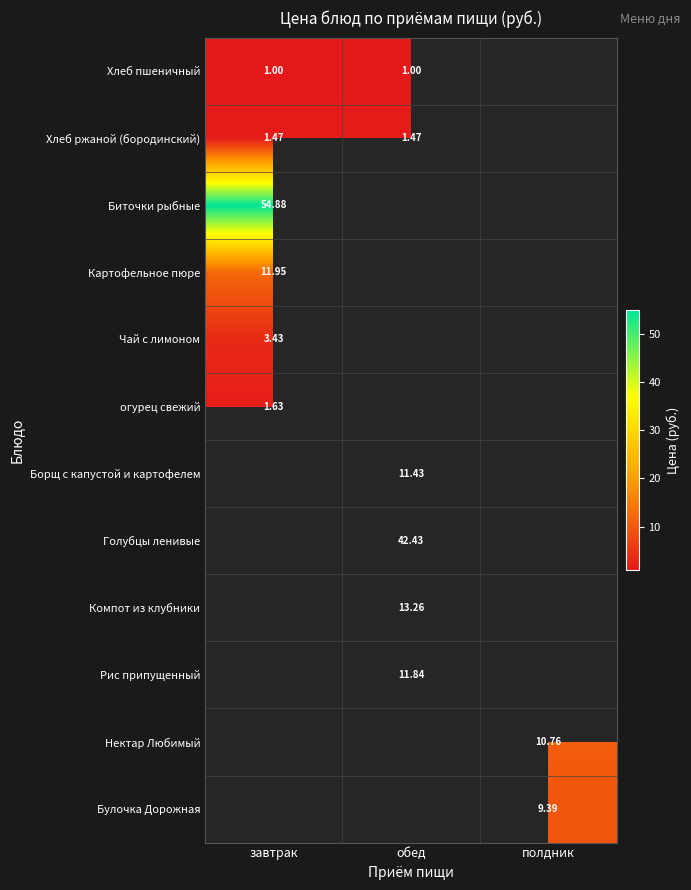

List the labels in order of Биточки рыбные value, largest first.

завтрак, обед, полдник